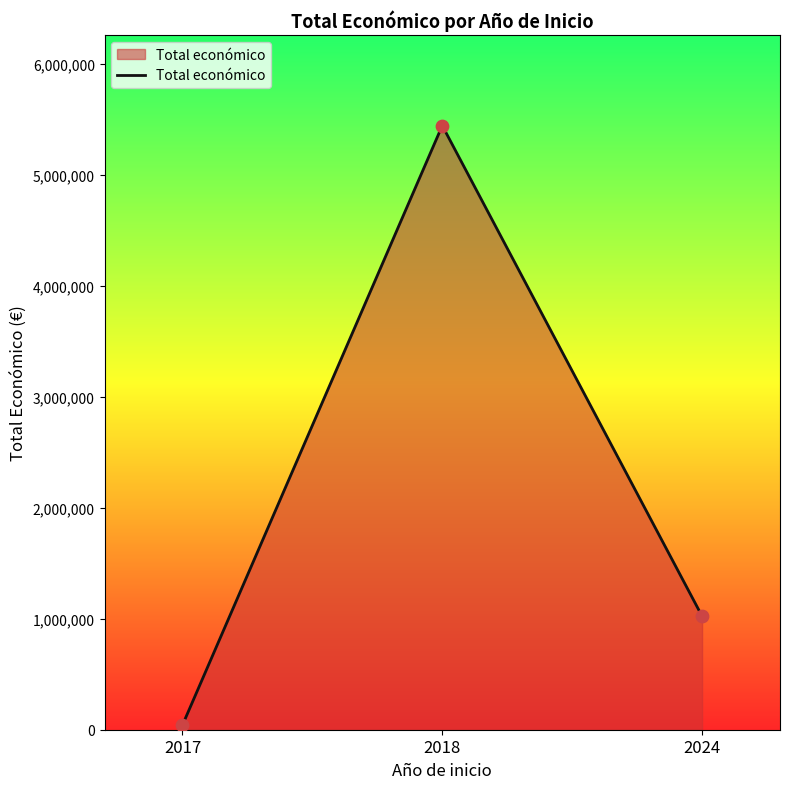

What is the change in value from 2017 to 2018?

+5400581